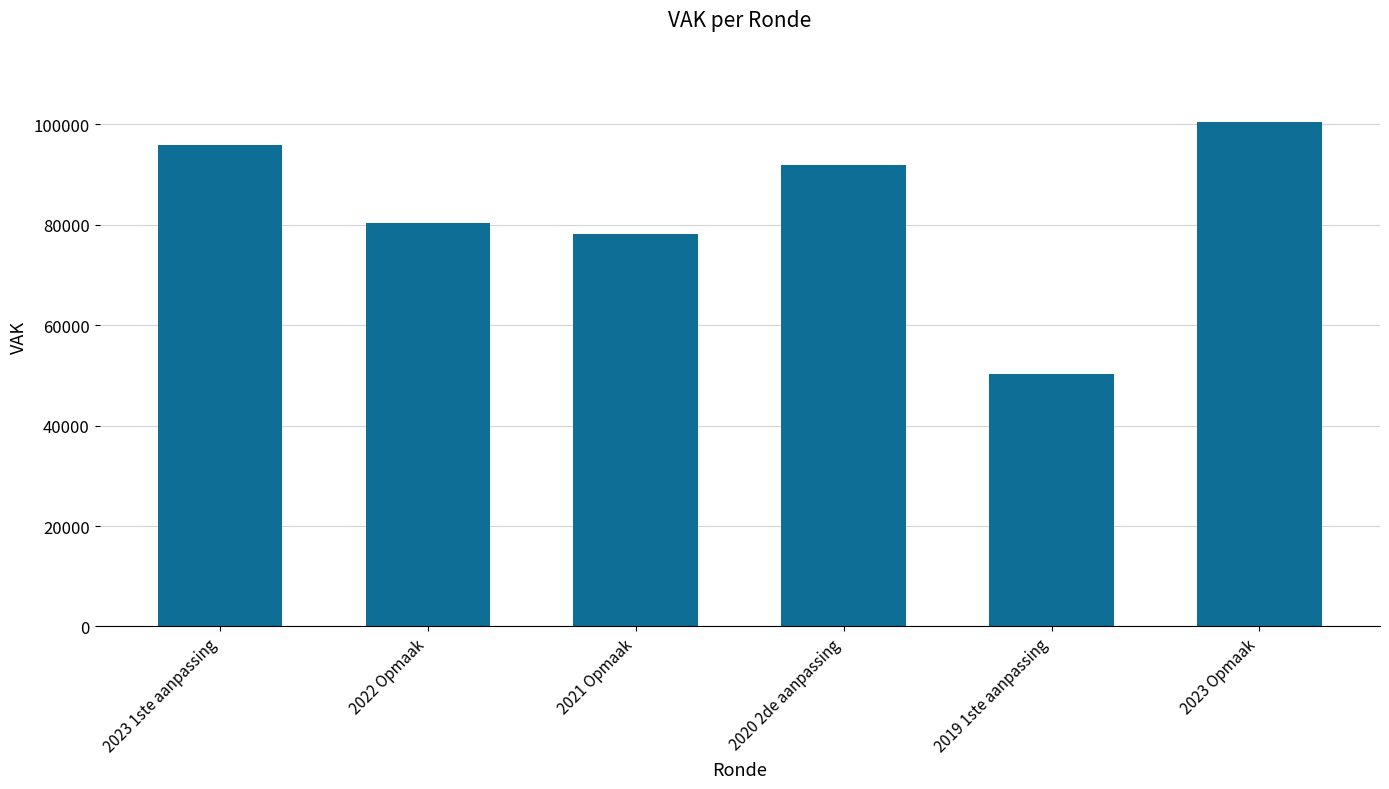

Reading left to right, transcribe all the data shown in this chart.

2023 1ste aanpassing=95872	2022 Opmaak=80406	2021 Opmaak=78224	2020 2de aanpassing=92023	2019 1ste aanpassing=50350	2023 Opmaak=100406